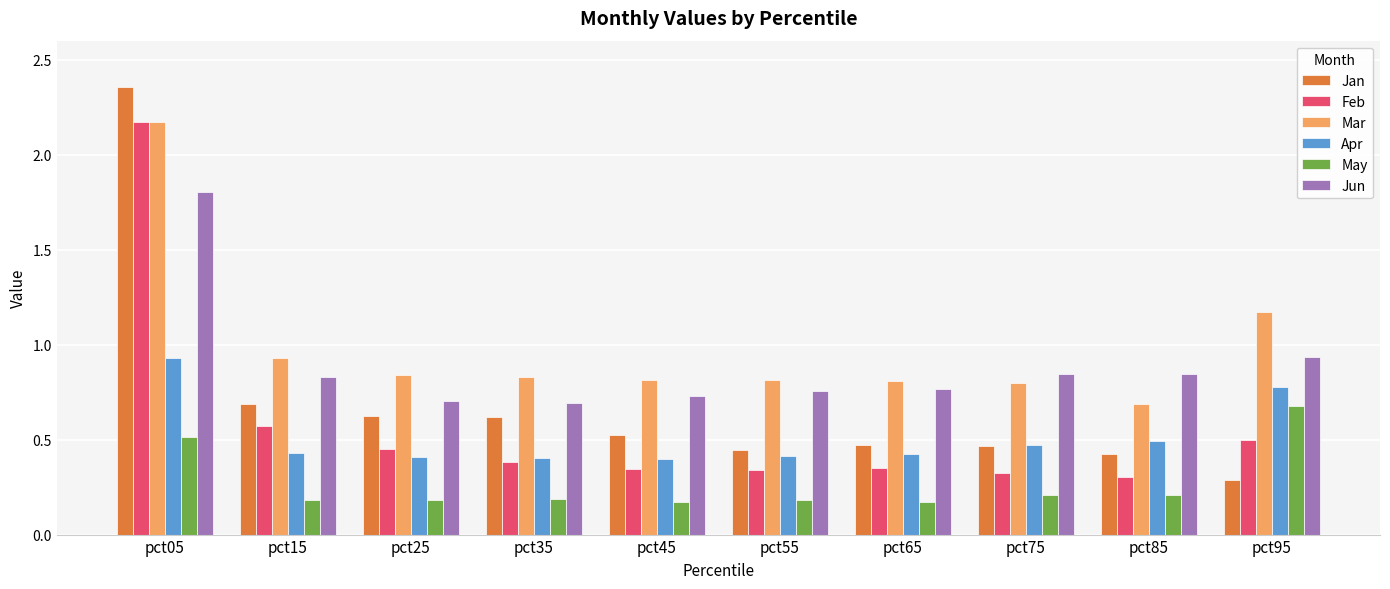

The Jan series shows 0.9 at pct25. True or false?

False